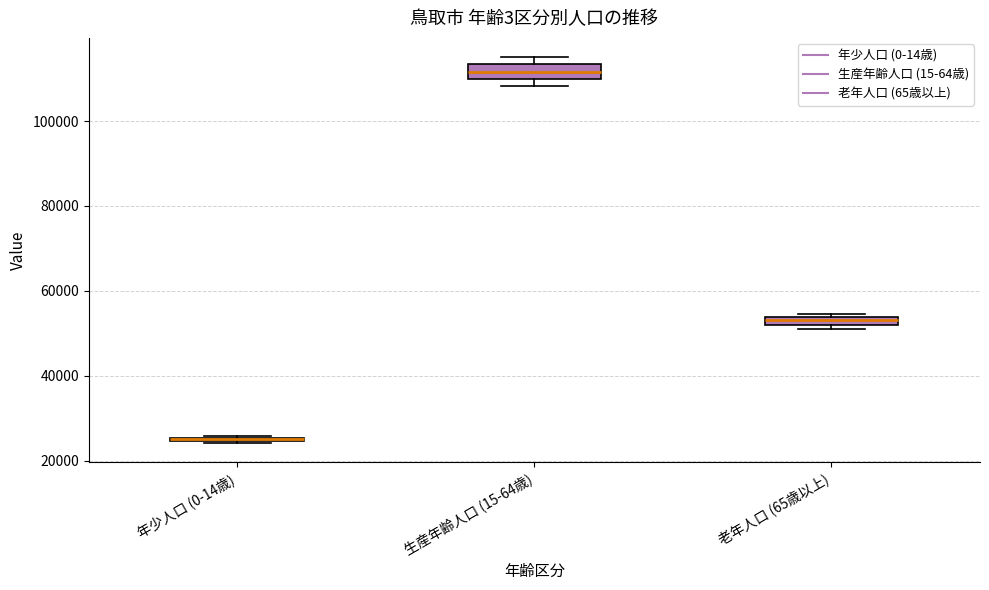

Where is the upper edge of the box for 年少人口 (0-14歳) on the y-axis? The values are not printed on the chart, so give them approximately, as read against the axis.

26000